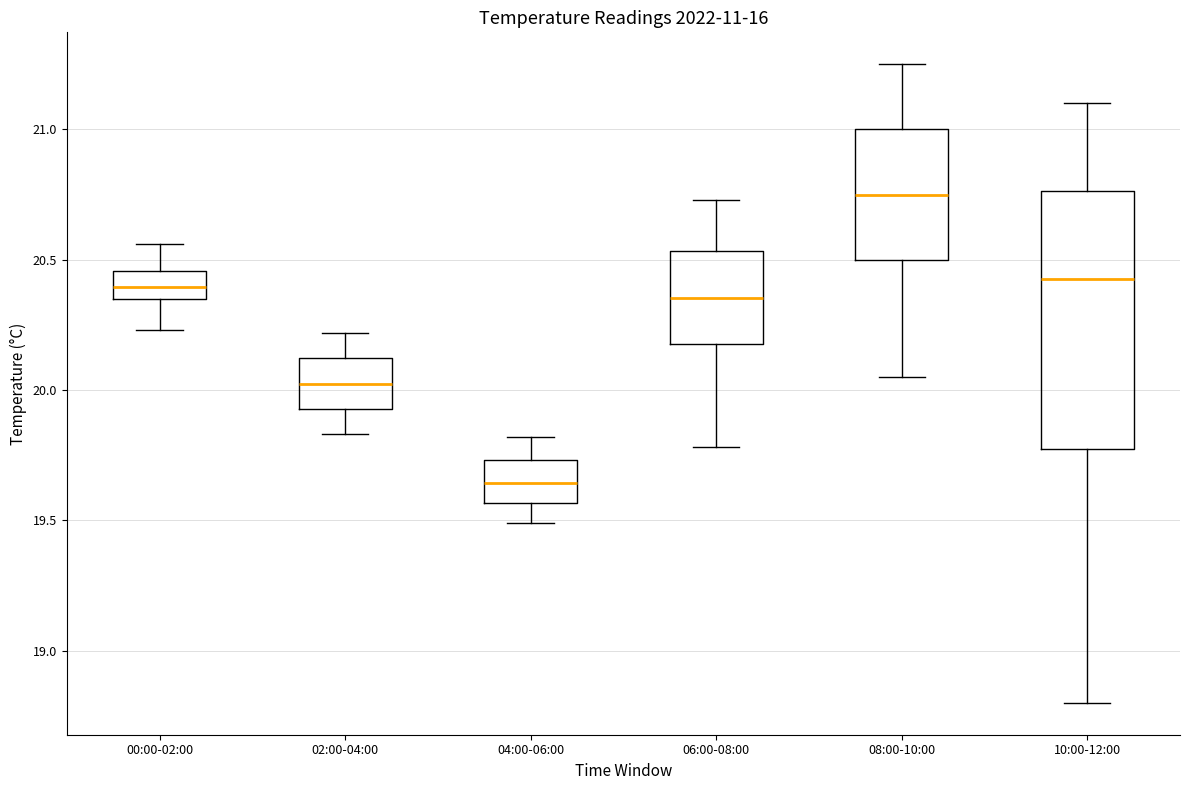

Which box's median line is the highest?

08:00-10:00